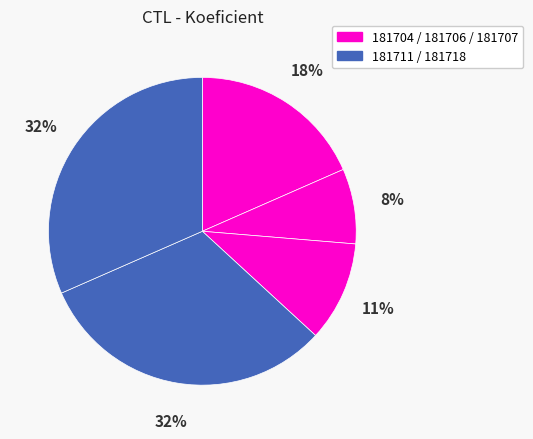

How many slices are in this pie chart?

5